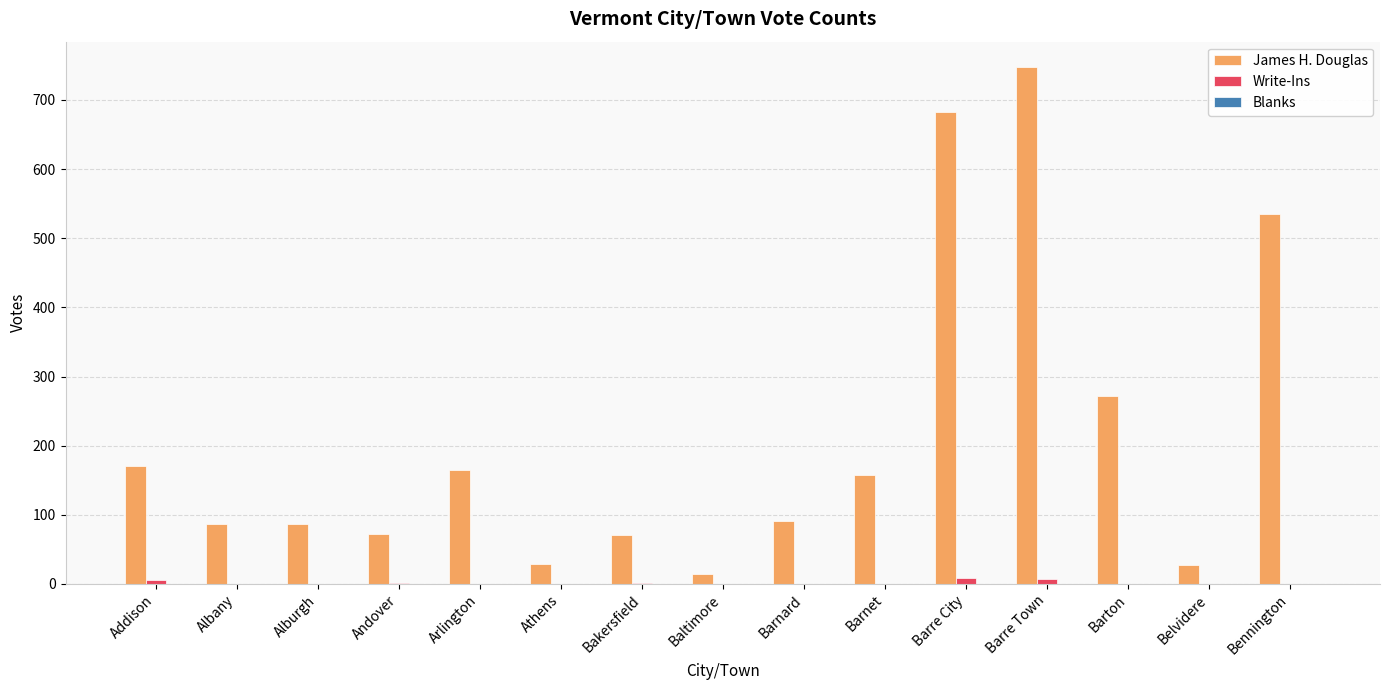

At which label does James H. Douglas reach its peak?

Barre Town